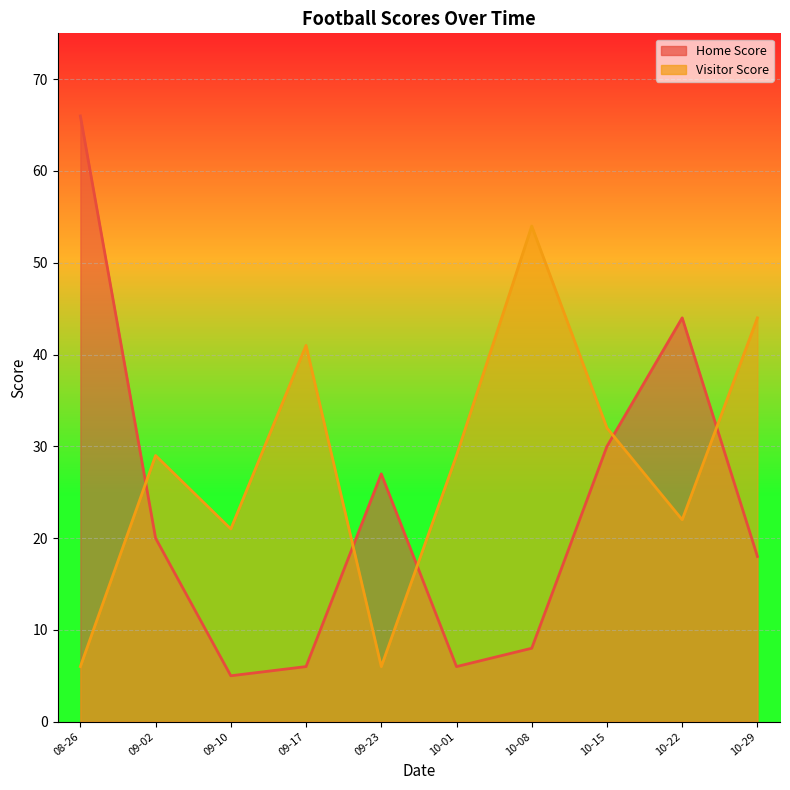

What is the maximum value shown in the chart?

66